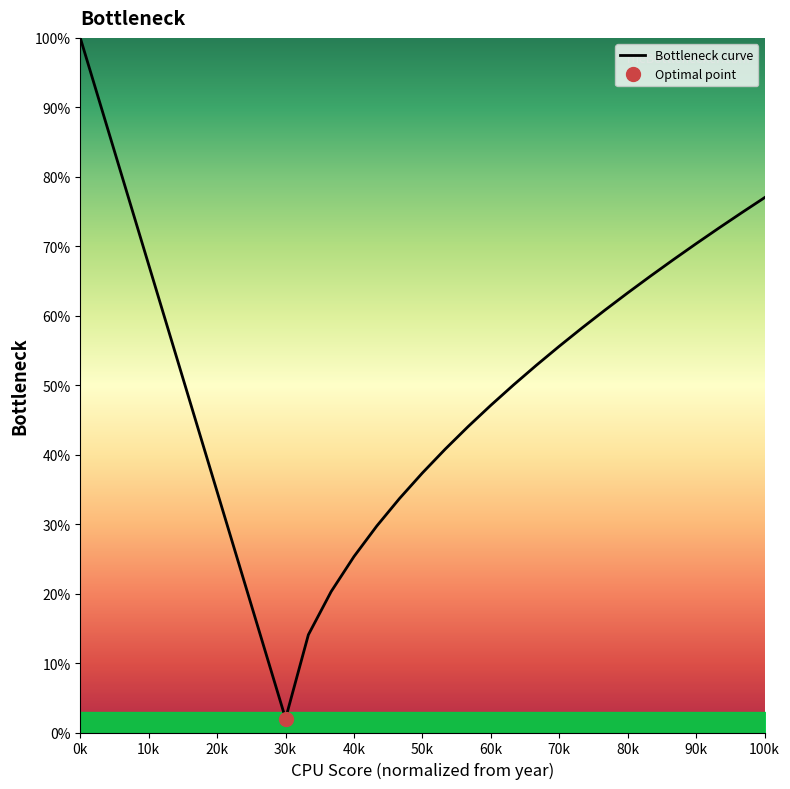

What is the highest value of the Bottleneck curve series?

100.0